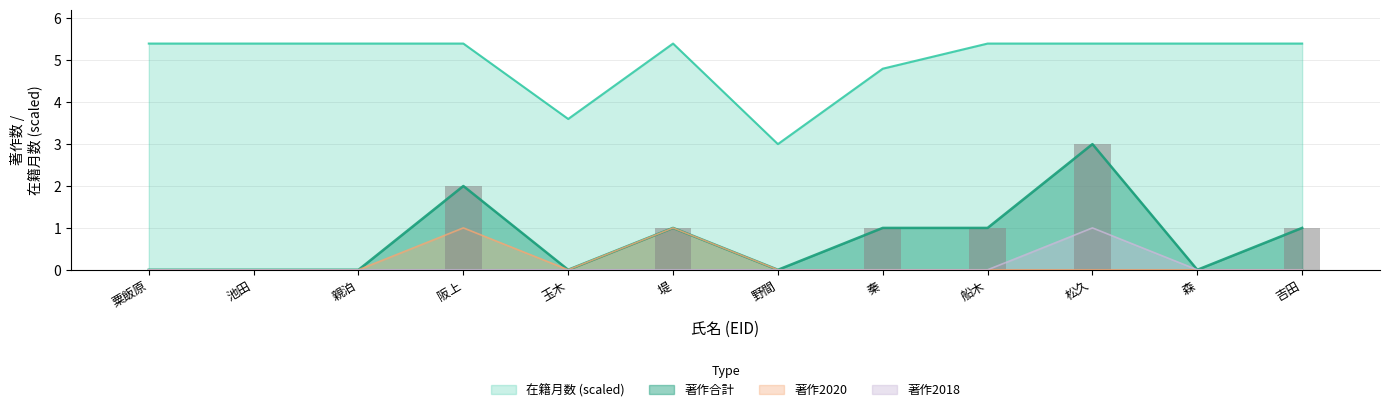

Which series has the widest spread of values?

著作合計